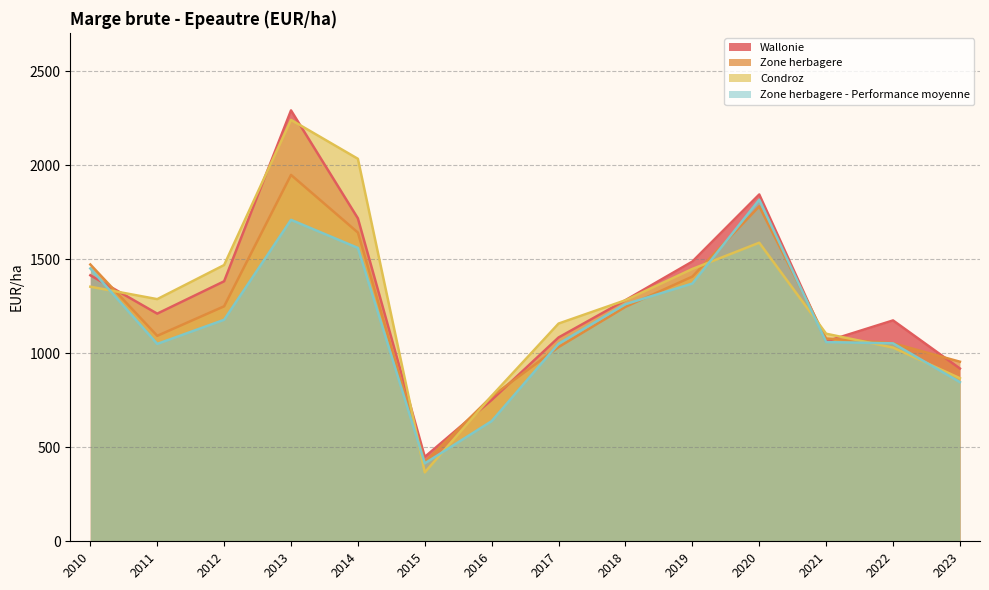

What is the difference between the Zone herbagere - Performance moyenne values at 2019 and 2022?

317.8